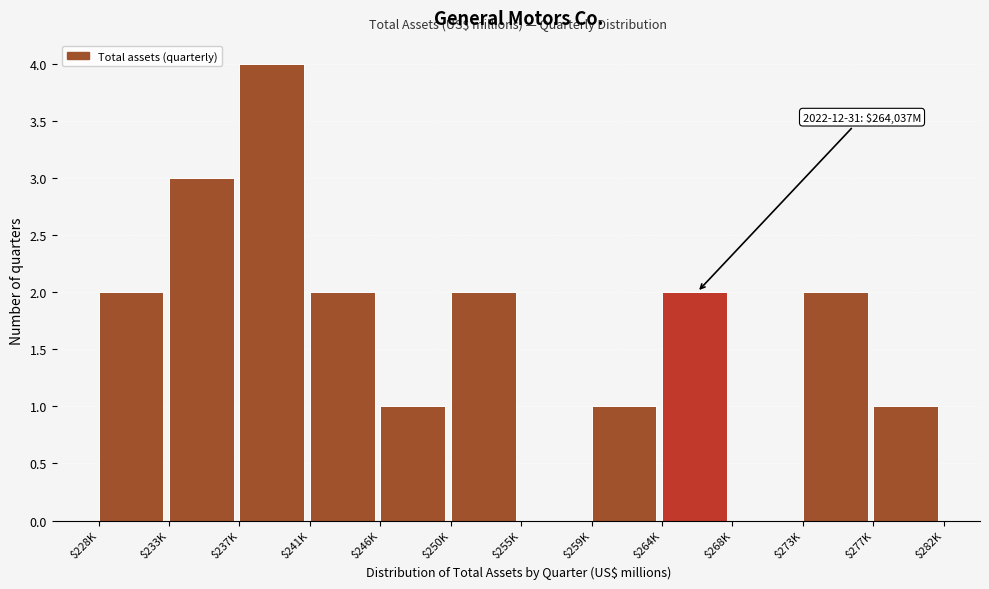

True or false: the data shows 2 at $273K.

True